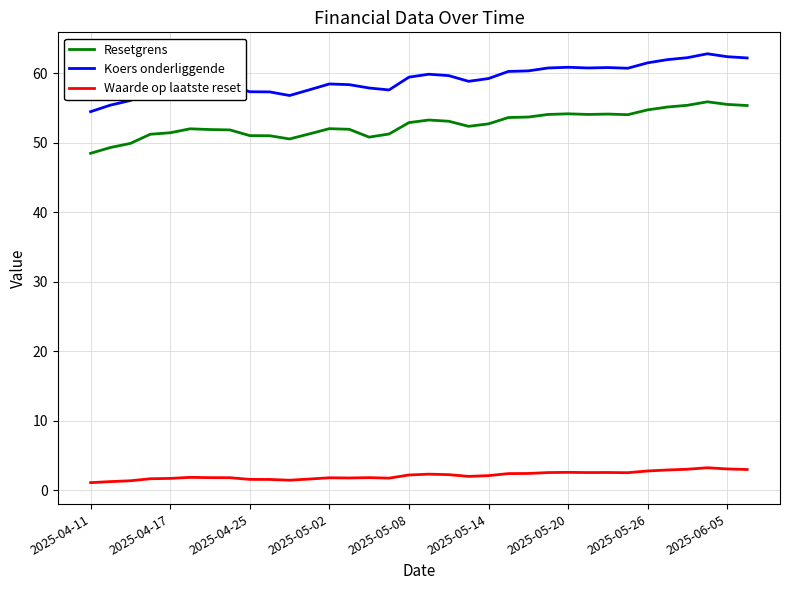

Does the chart have visible grid lines?

Yes